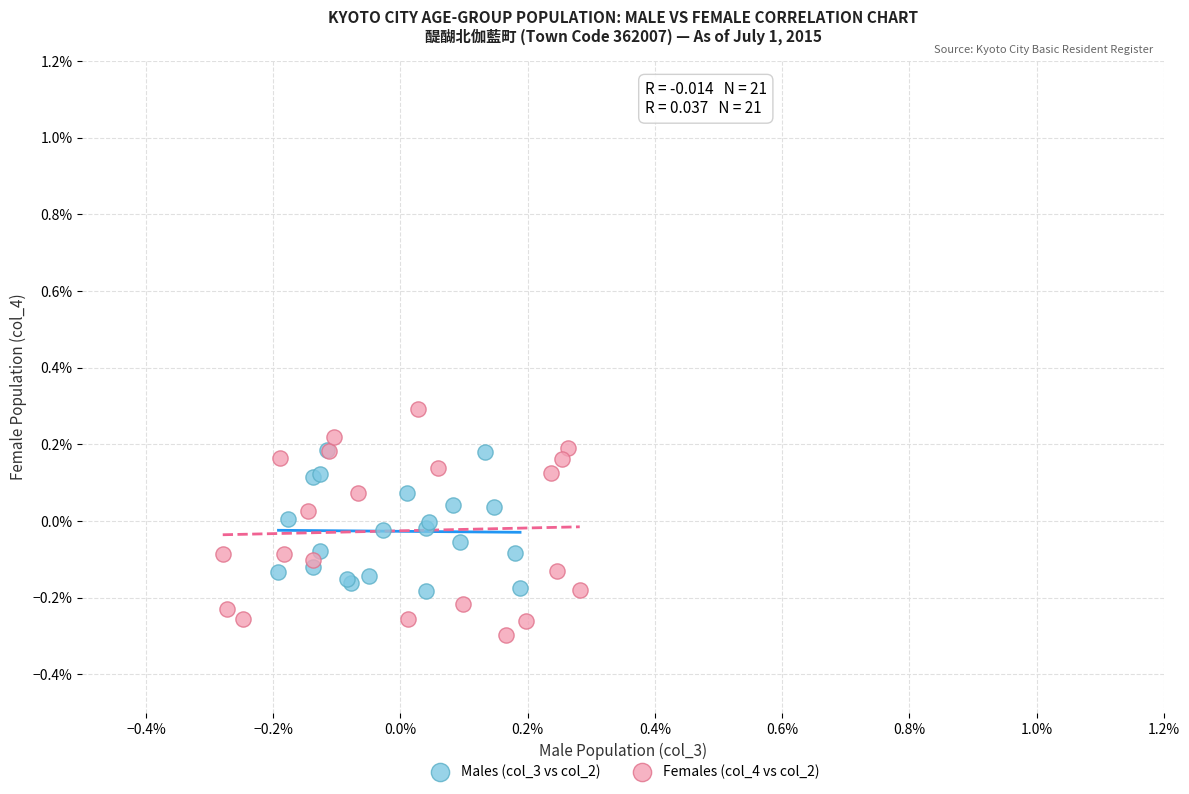

What are all the series names shown in the legend?

Males (col_3 vs col_2), Females (col_4 vs col_2)